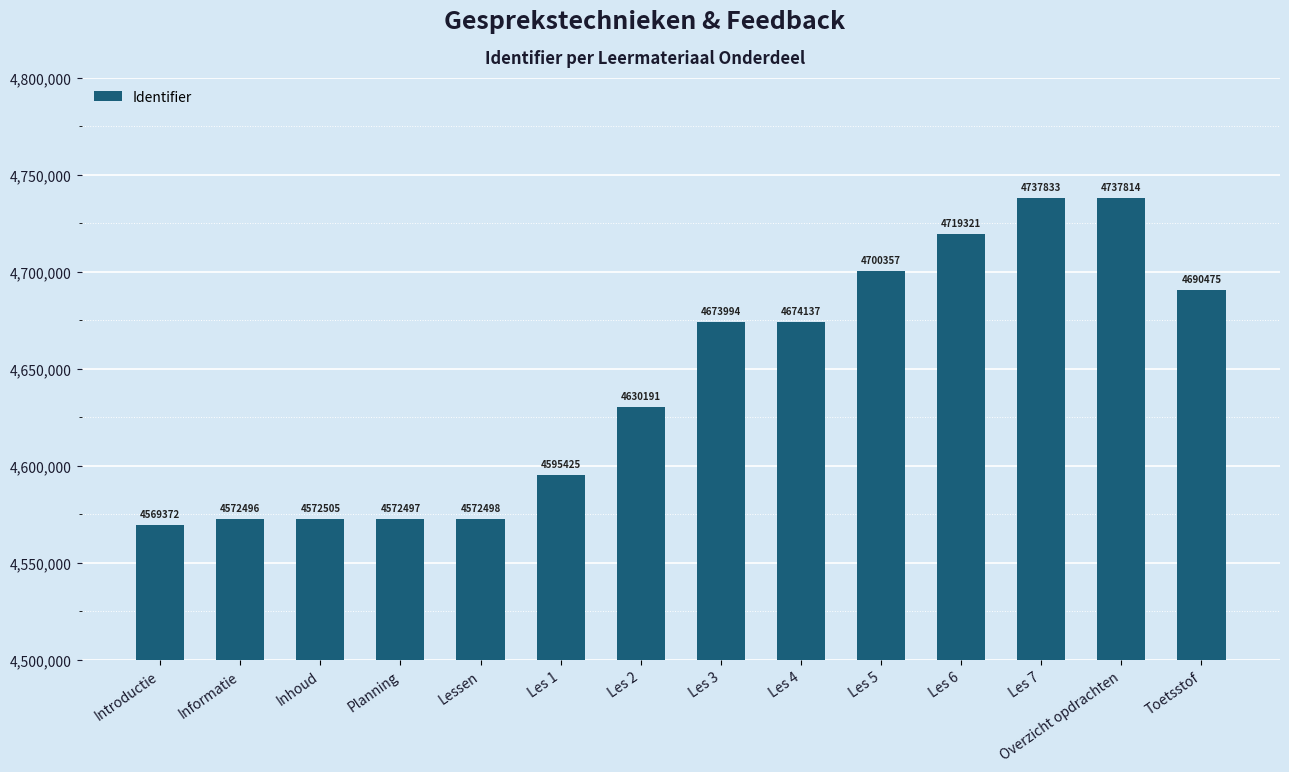

Are the bars horizontal?

No